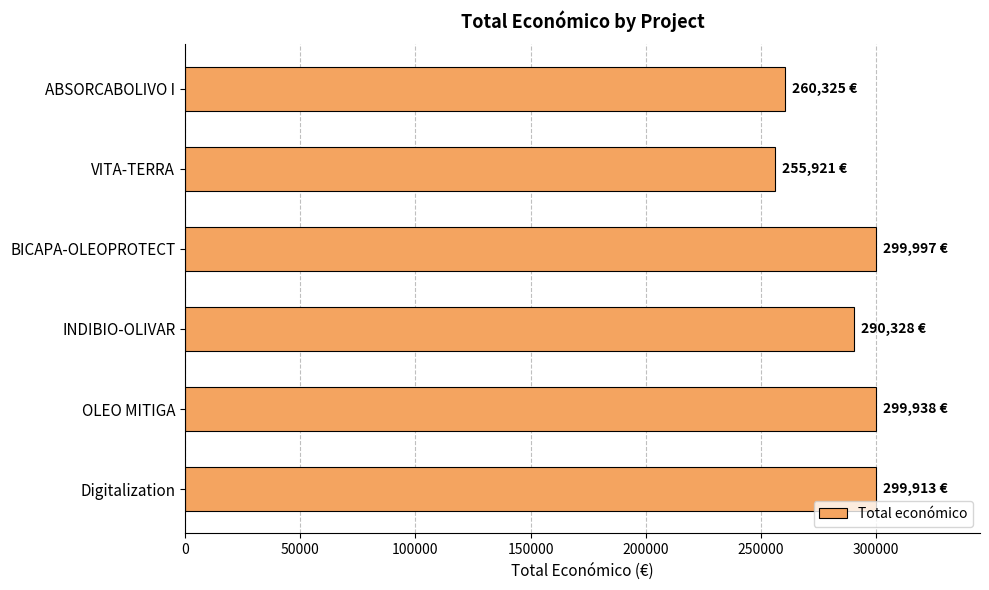

What is the ratio of the value at BICAPA-OLEOPROTECT to the value at INDIBIO-OLIVAR?

1.0